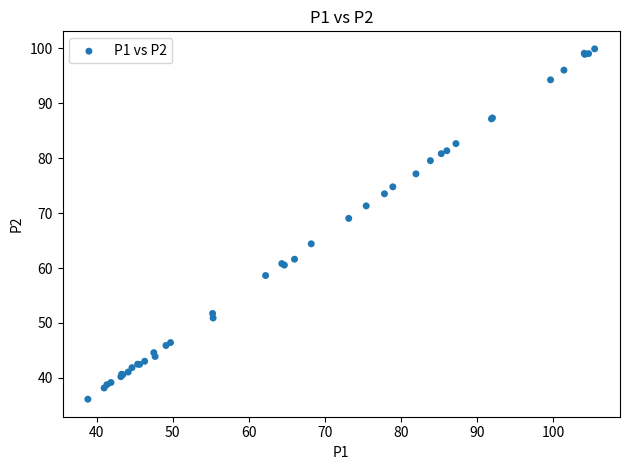

What Y value in the scatter plot is closest to 68?

69.0